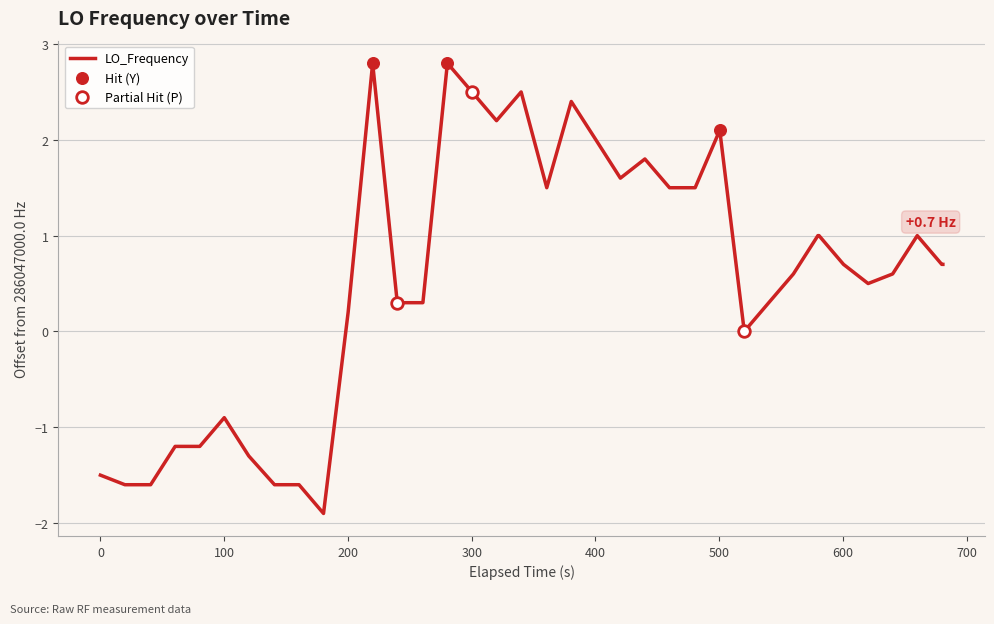

What is the difference between the maximum and minimum values?

4.7